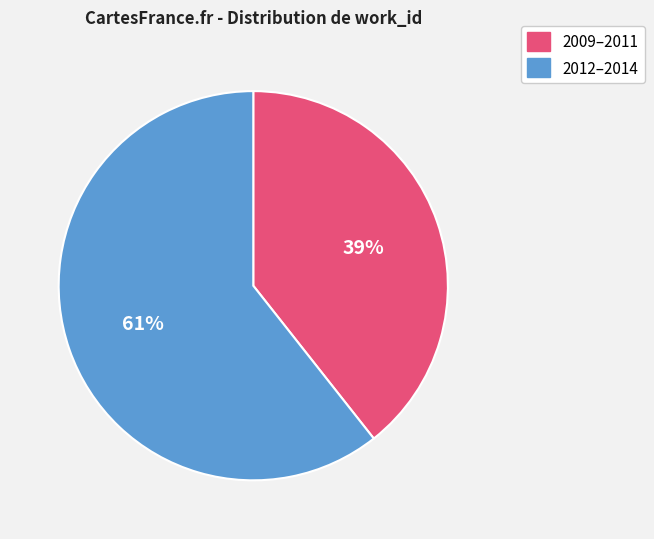

Rank the categories by value from highest to lowest.

2012–2014, 2009–2011